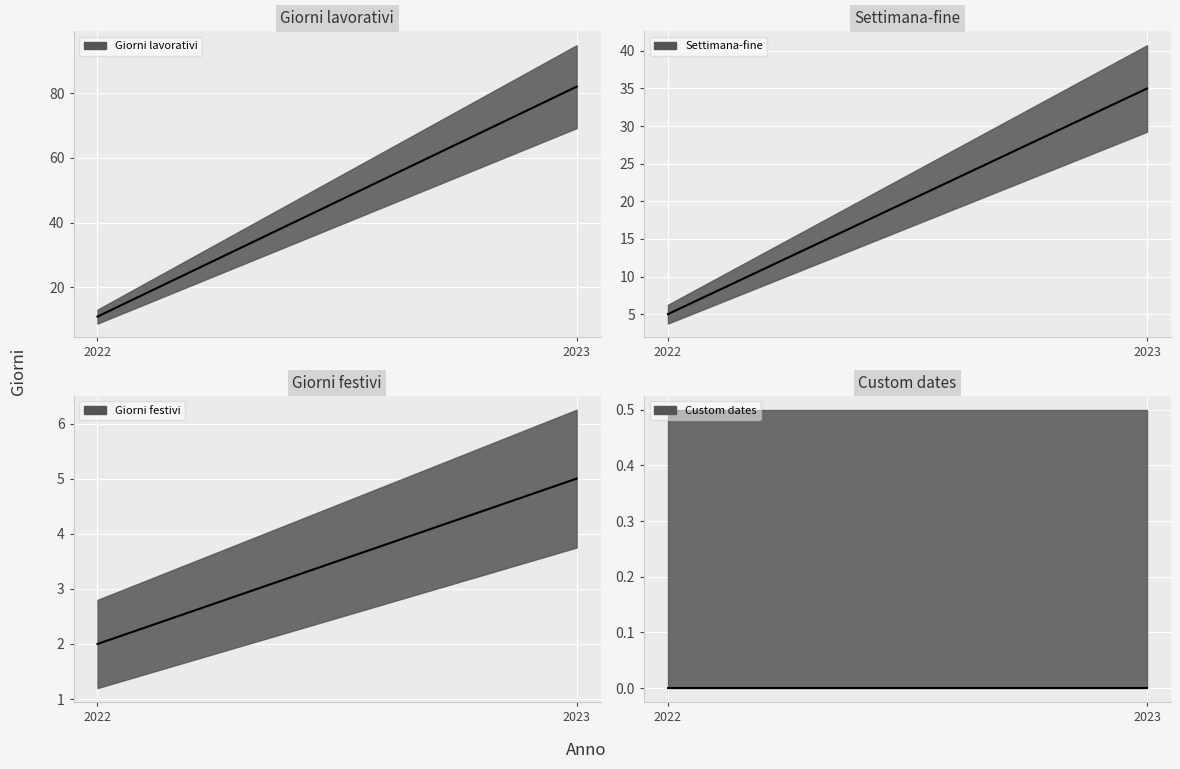

What value does the Giorni lavorativi series have at 2022, to the nearest 5?

10